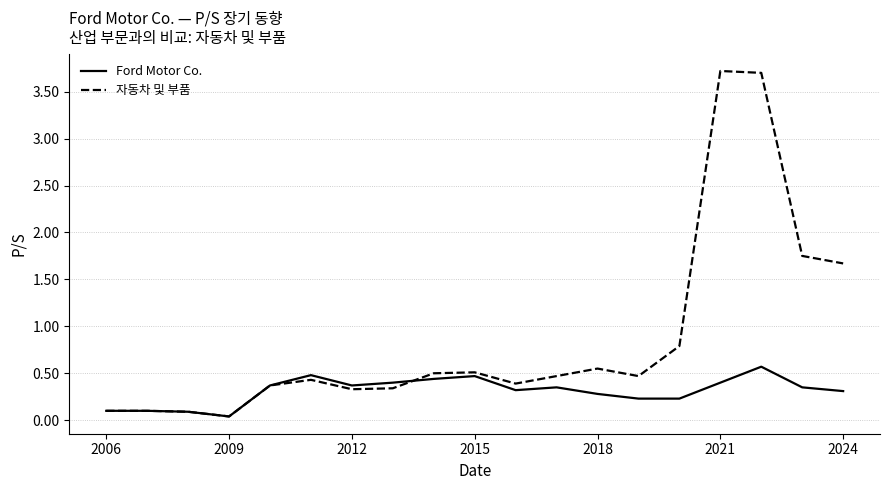

Rank the series by their maximum value, from highest to lowest.

자동차 및 부품, Ford Motor Co.